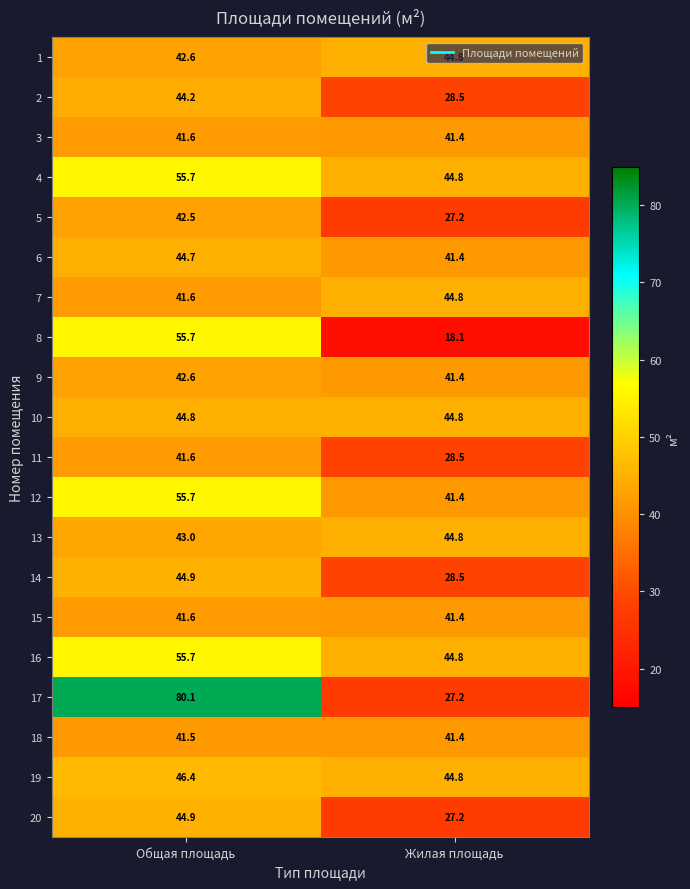

What is the difference between the 19 values at Жилая площадь and Общая площадь?

1.6